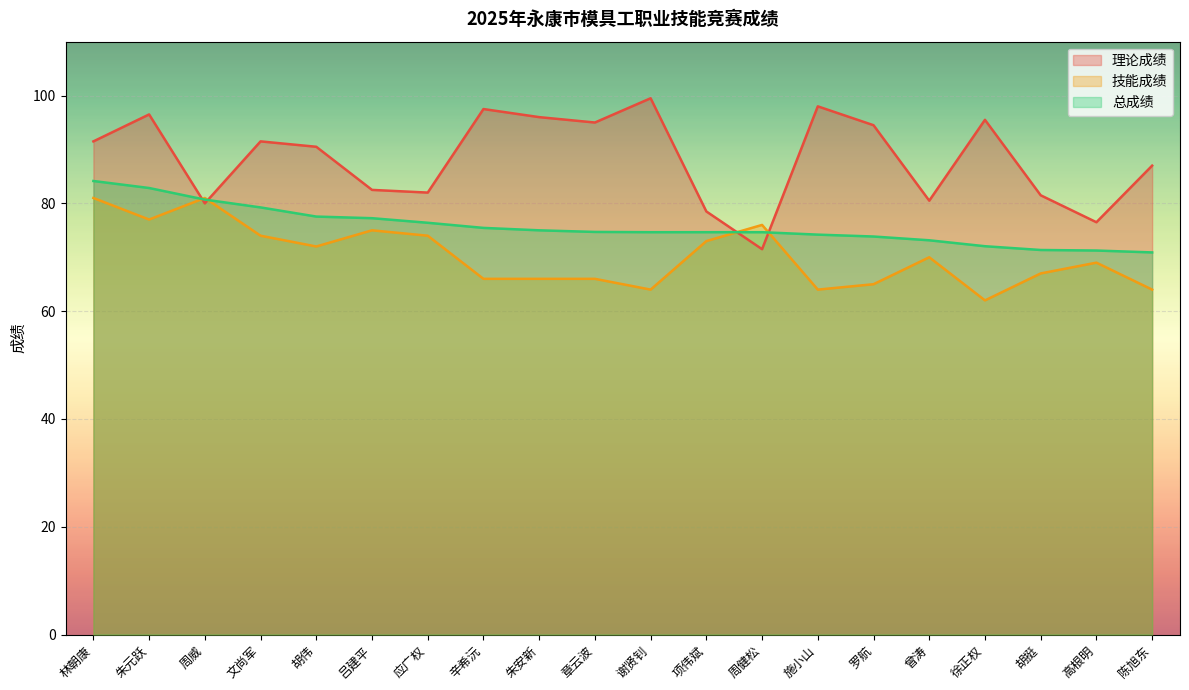

Is the value of 理论成绩 at 吕建平 greater than the value of 总成绩 at 项伟斌?

Yes